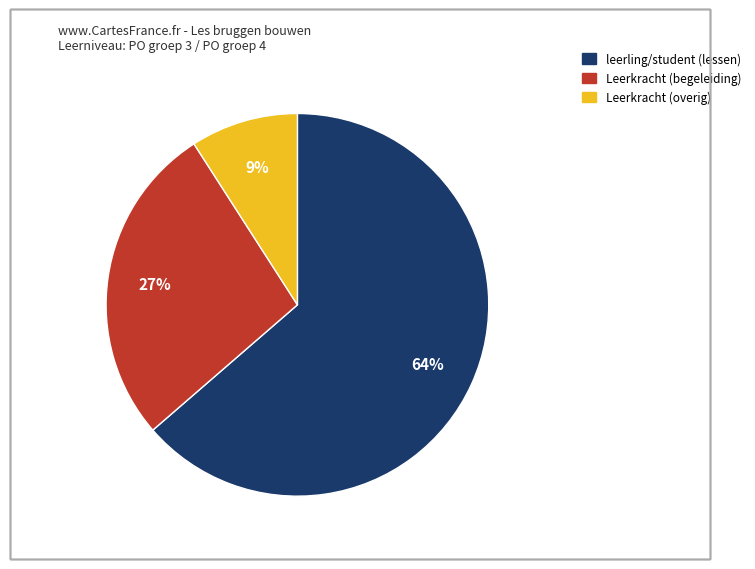

To the nearest percent, what is the average slice percentage?

33%